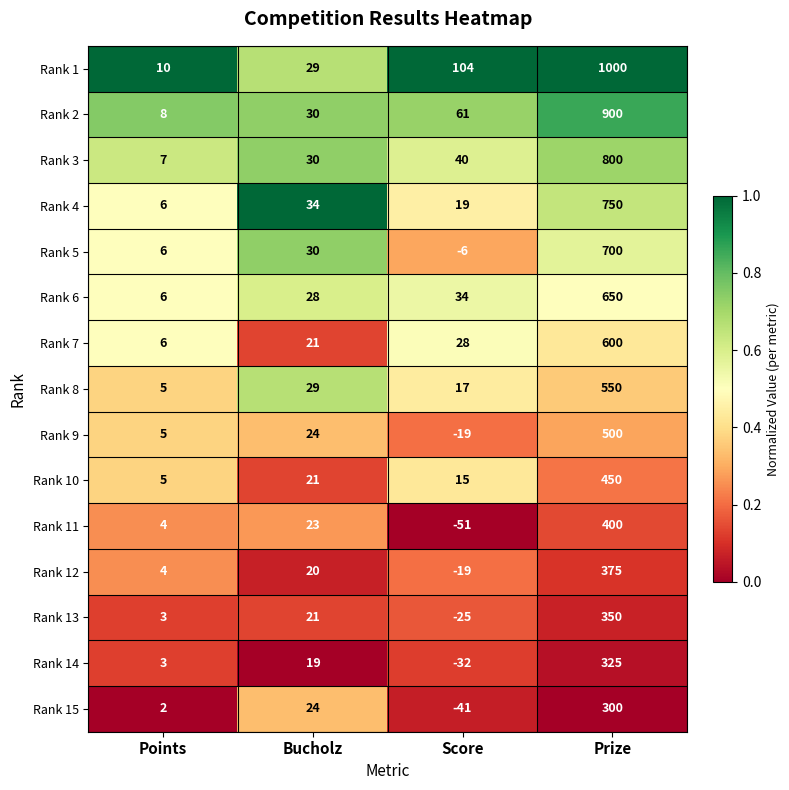

Which category has the highest value across all series?

Prize